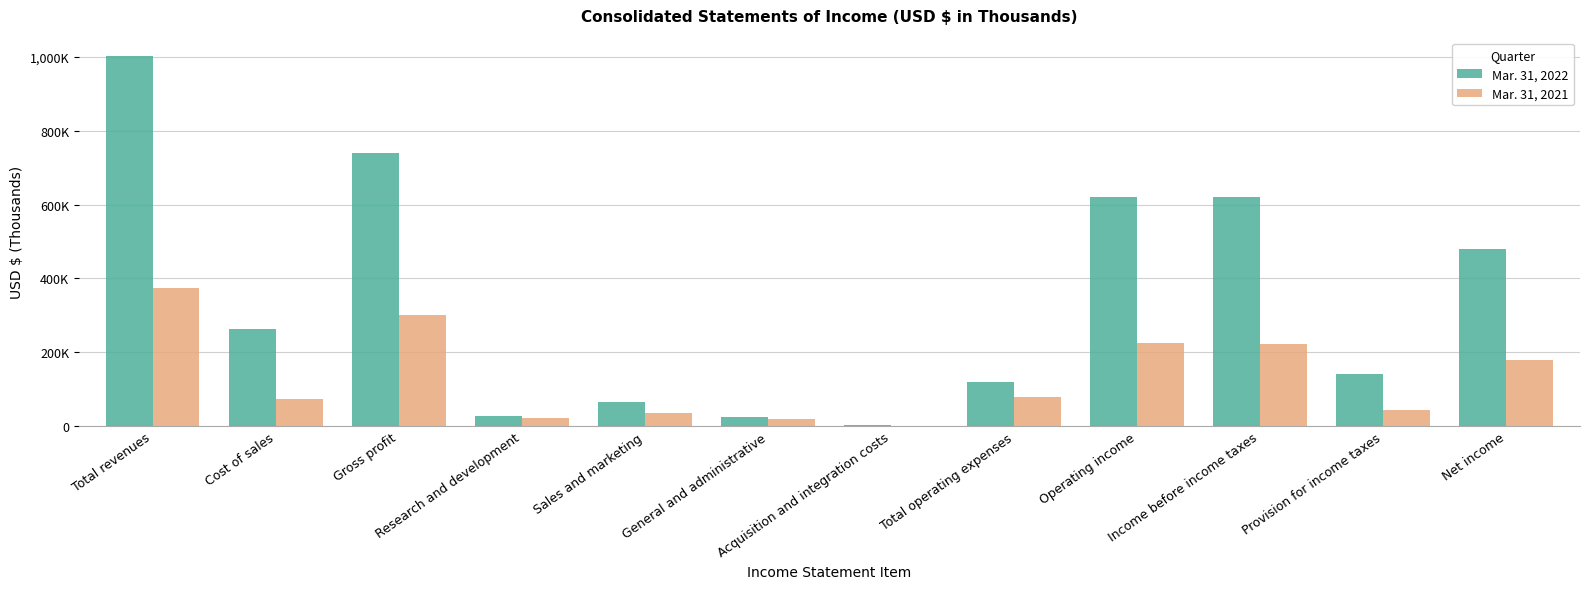

Rank the categories by Mar. 31, 2021 value from lowest to highest.

Acquisition and integration costs, General and administrative, Research and development, Sales and marketing, Provision for income taxes, Cost of sales, Total operating expenses, Net income, Income before income taxes, Operating income, Gross profit, Total revenues